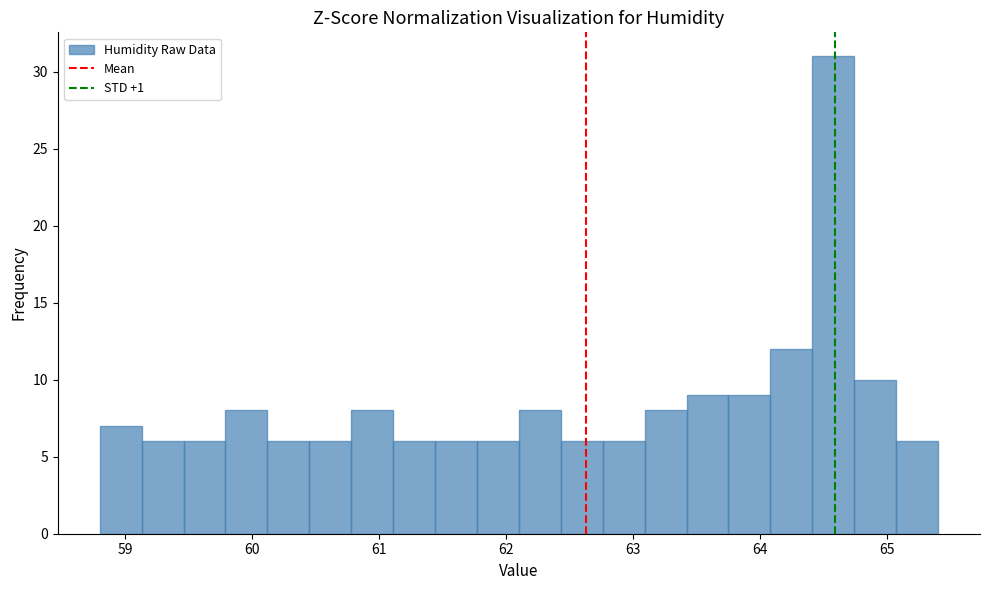

Read against the x-axis, roughly where is the centre of the tallest bar?

64.6